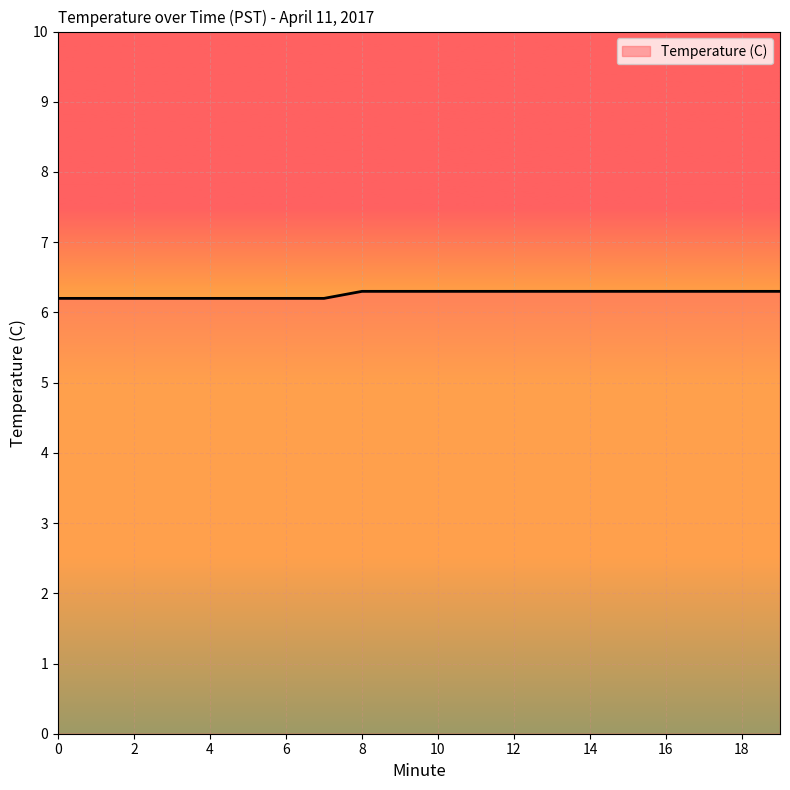

What is the smallest value displayed?

6.2